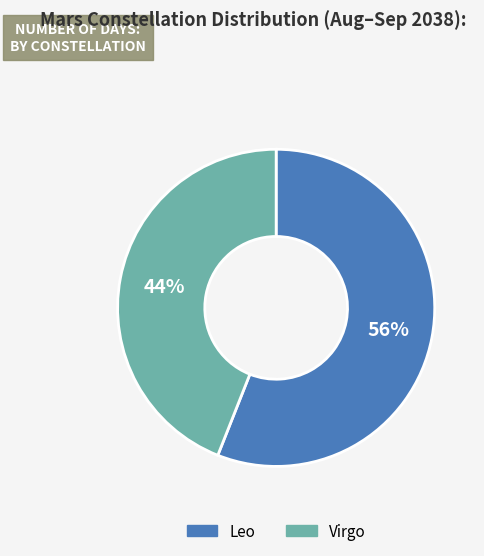

What is the ratio of the value at Virgo to the value at Leo?

0.8